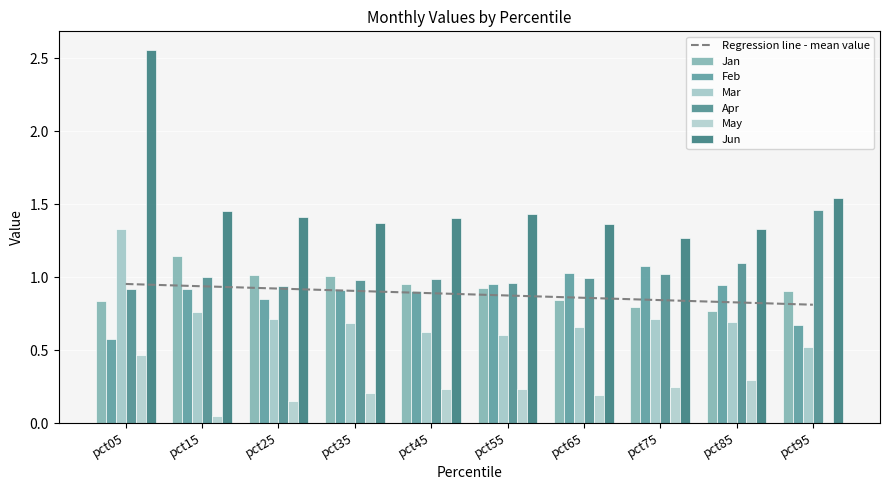

Reading left to right, extract all data points from this chart.

Jan: 0.8	1.1	1.0	1.0	1.0	0.9	0.8	0.8	0.8	0.9
Feb: 0.6	0.9	0.9	0.9	0.9	1.0	1.0	1.1	0.9	0.7
Mar: 1.3	0.8	0.7	0.7	0.6	0.6	0.7	0.7	0.7	0.5
Apr: 0.9	1.0	0.9	1.0	1.0	1.0	1.0	1.0	1.1	1.5
May: 0.5	0.1	0.1	0.2	0.2	0.2	0.2	0.2	0.3	0.0
Jun: 2.6	1.5	1.4	1.4	1.4	1.4	1.4	1.3	1.3	1.5